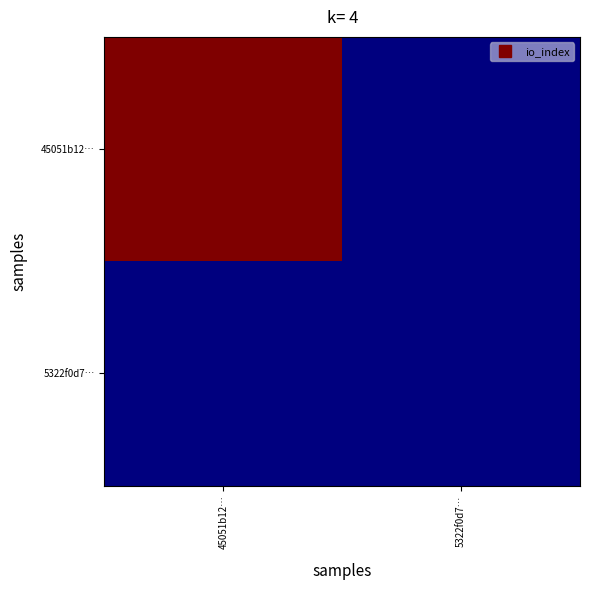

How many distinct data groups are displayed?

2